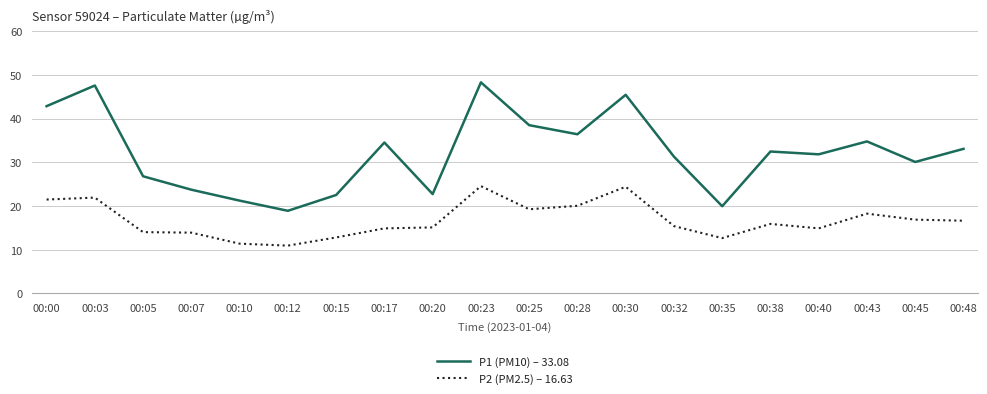

Where does the P1 (PM10) – 33.08 series first go above 32?

00:00